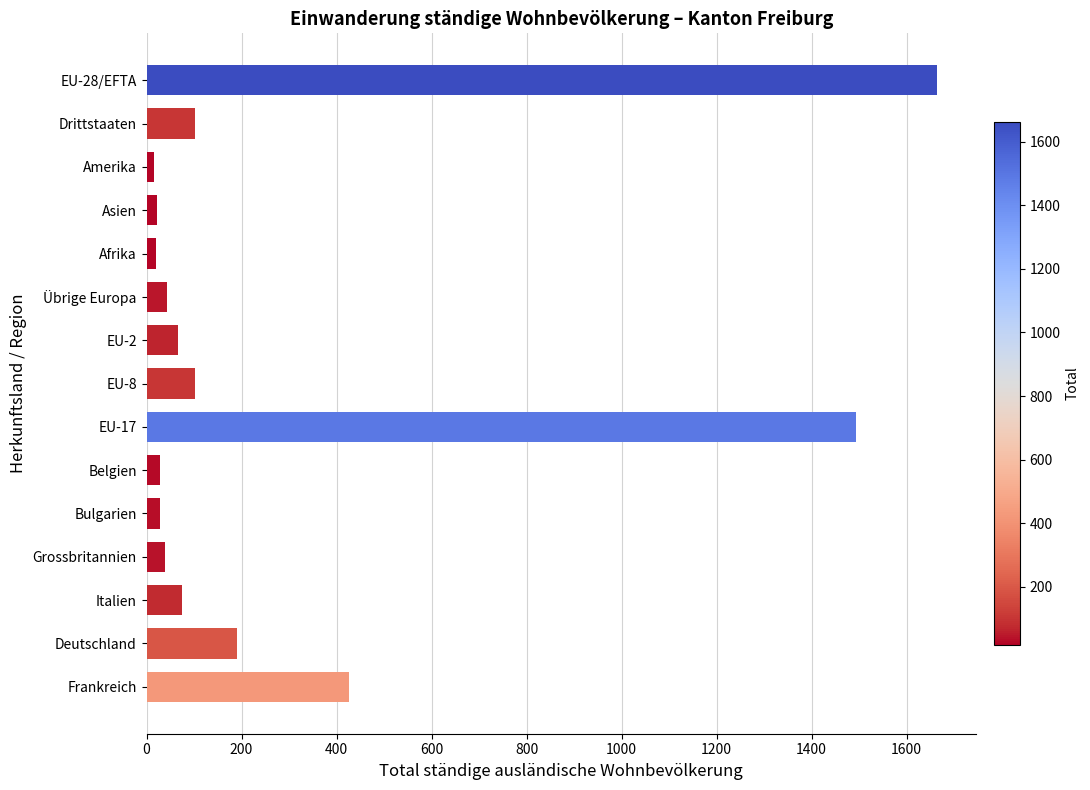

What is the sum of all values?

4312